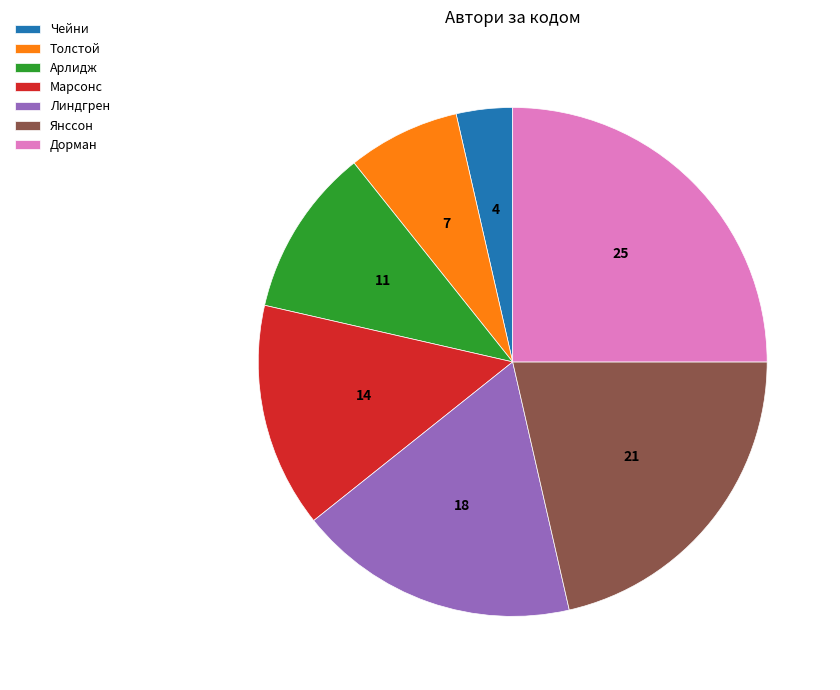

Does any single category account for the majority?

No